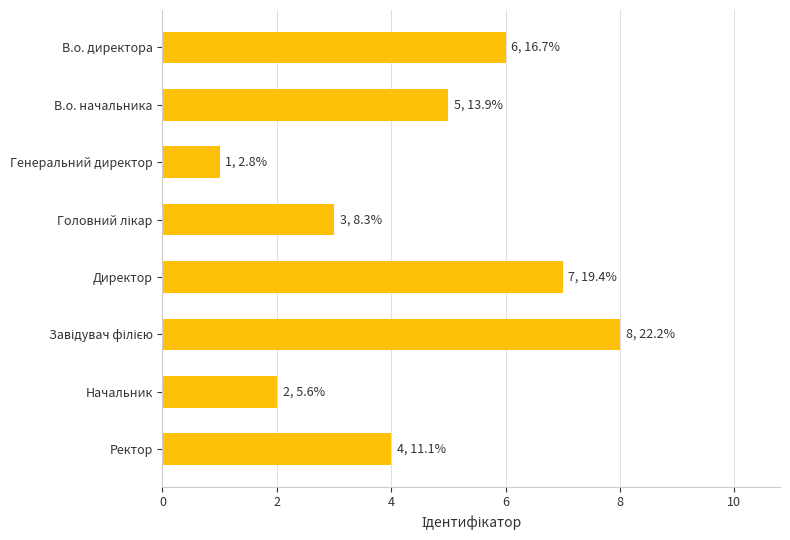

Which has a higher value, В.о. начальника or Ректор?

В.о. начальника